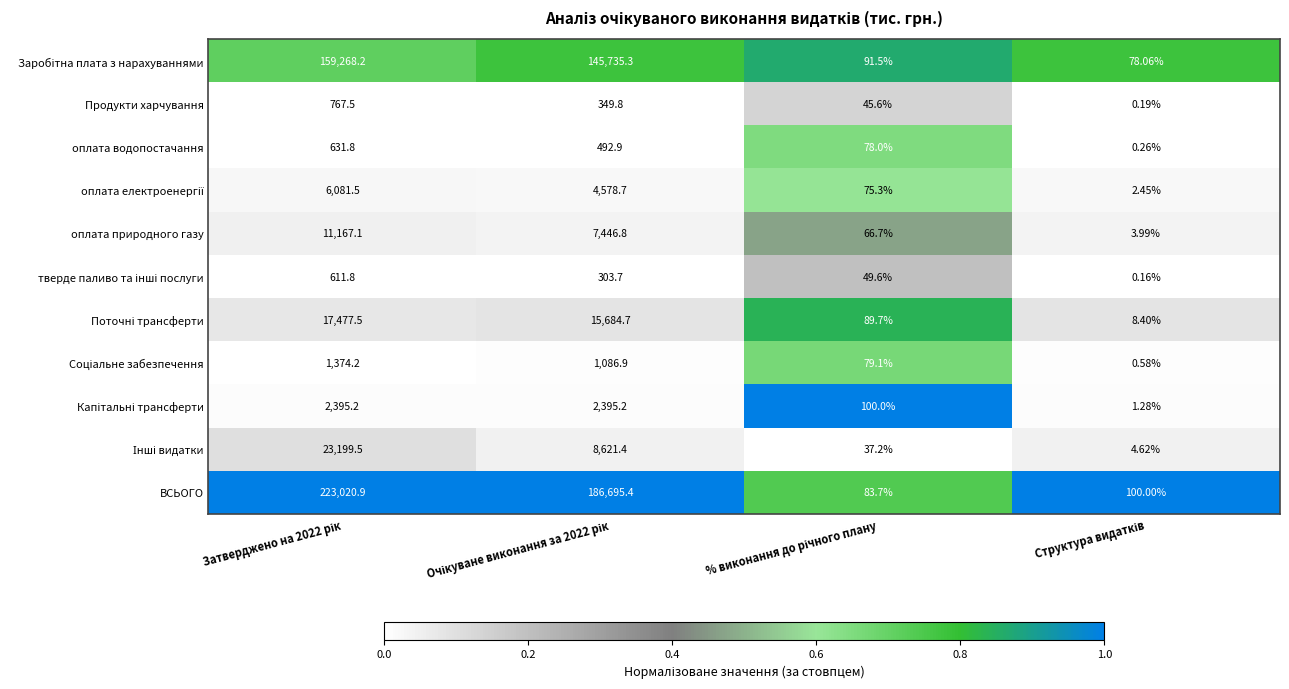

Which series has the largest range (max minus min)?

ВСЬОГО